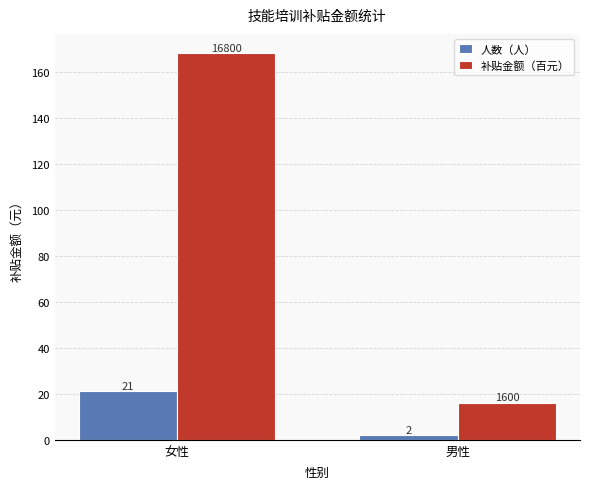

Does the chart contain stacked bars?

No